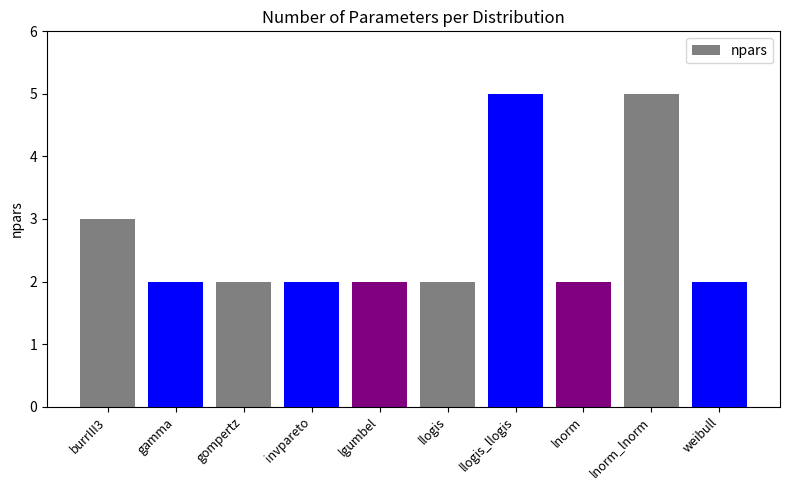

What is the greatest value displayed?

5